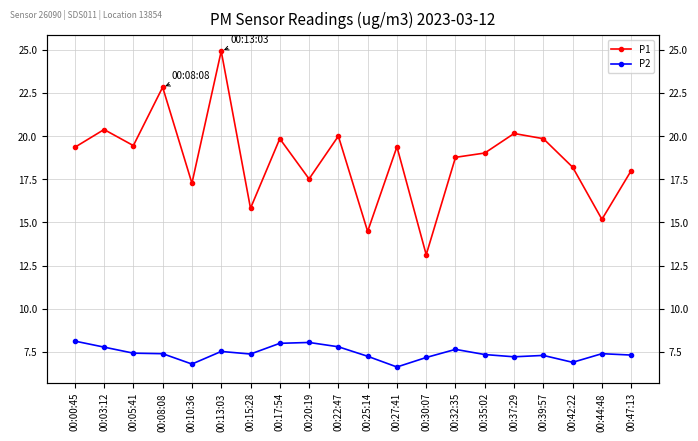

At which category is the sum across all series the highest?

00:13:03